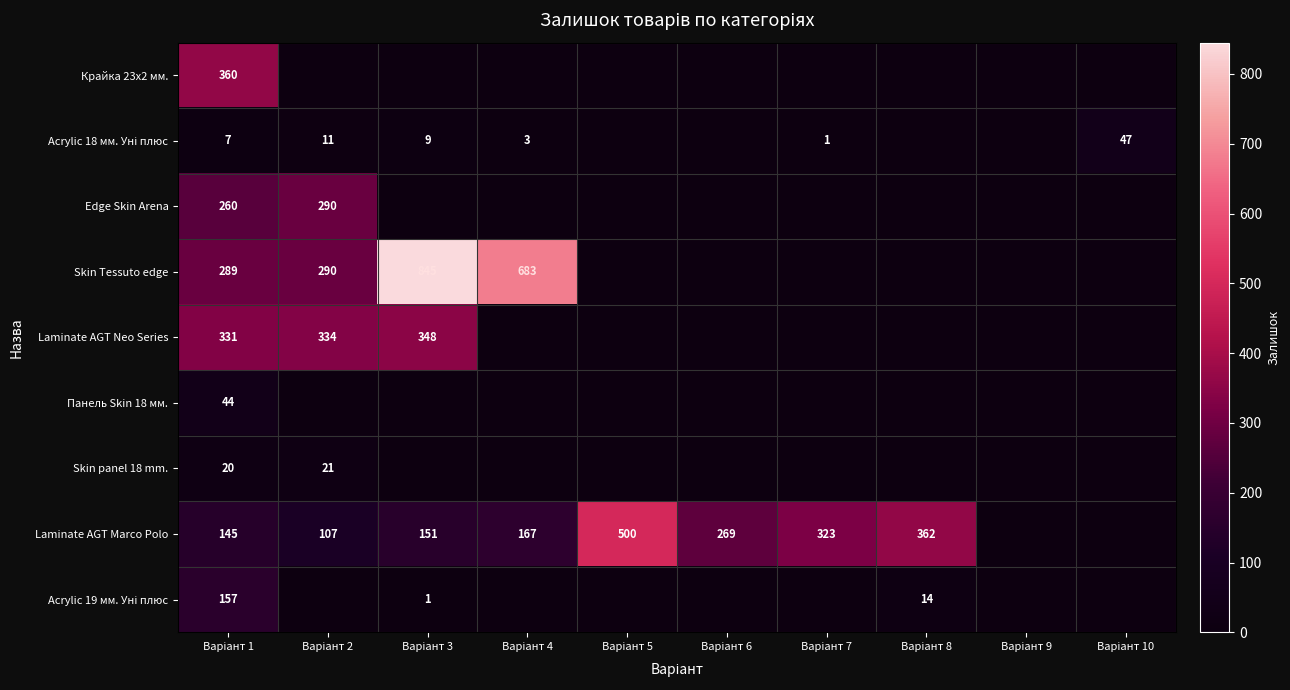

List the series in order of their peak value, highest first.

Skin Tessuto edge, Laminate AGT Marco Polo, Крайка 23x2 мм., Laminate AGT Neo Series, Edge Skin Arena, Acrylic 19 мм. Уні плюс, Acrylic 18 мм. Уні плюс, Панель Skin 18 мм., Skin panel 18 mm.